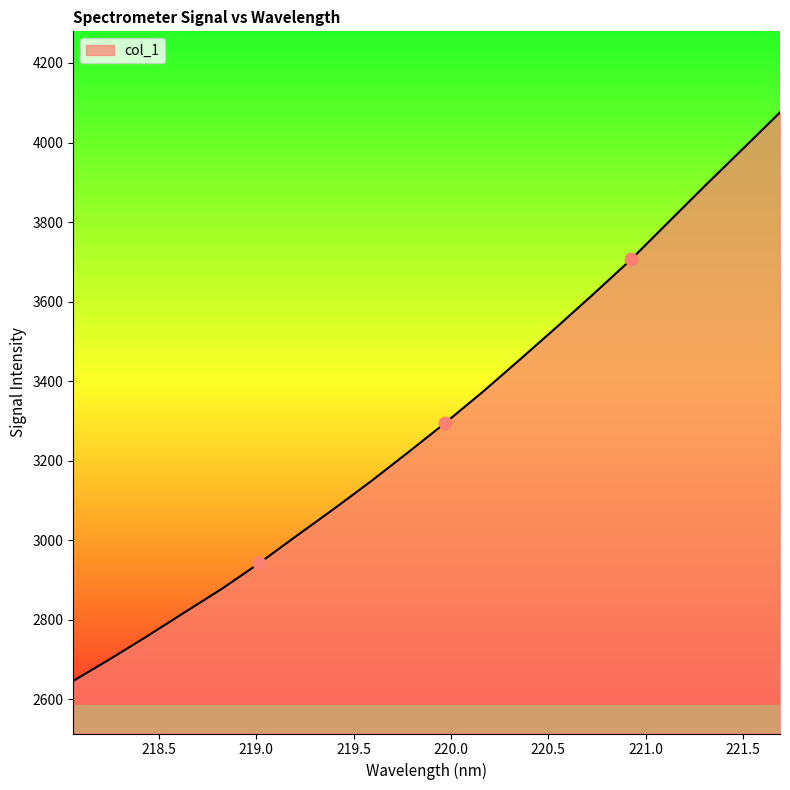

What is the maximum value shown in the chart?

4075.8